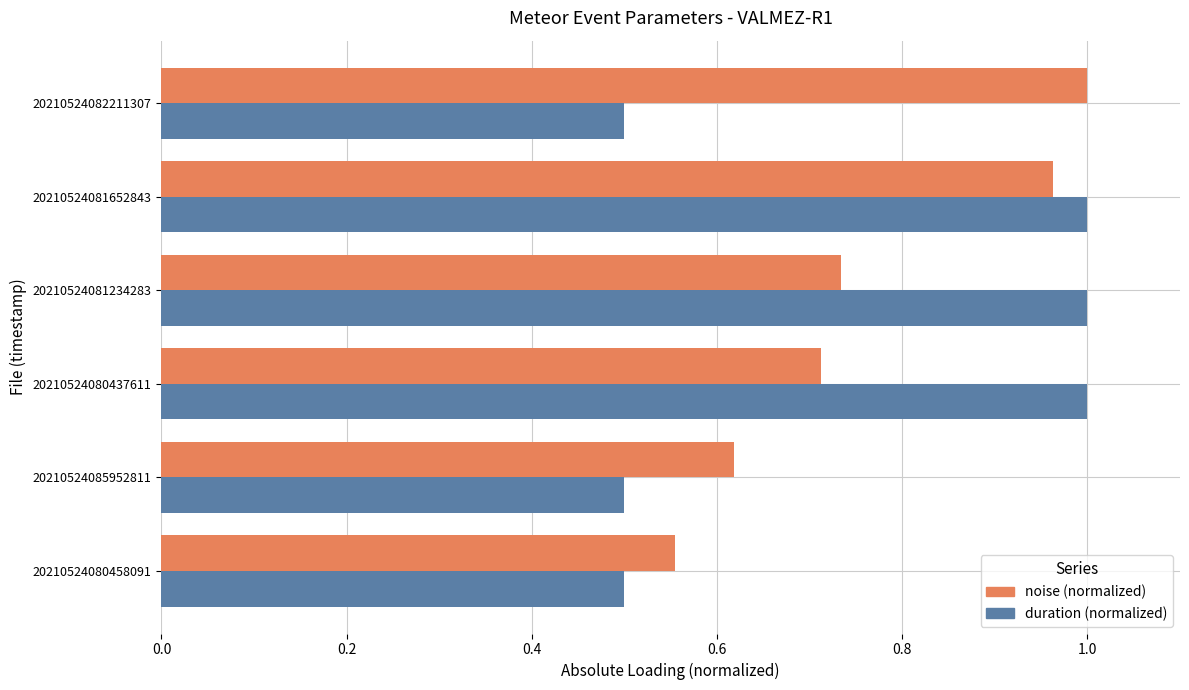

Where is noise (normalized) nearest to the value 0?

20210524080458091